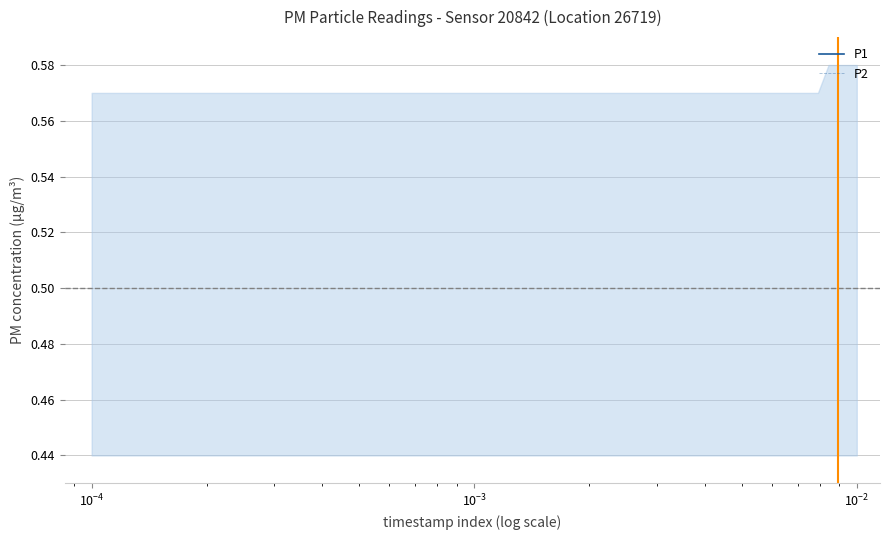

True or false: P2 has more than 1 interior local peaks.

True